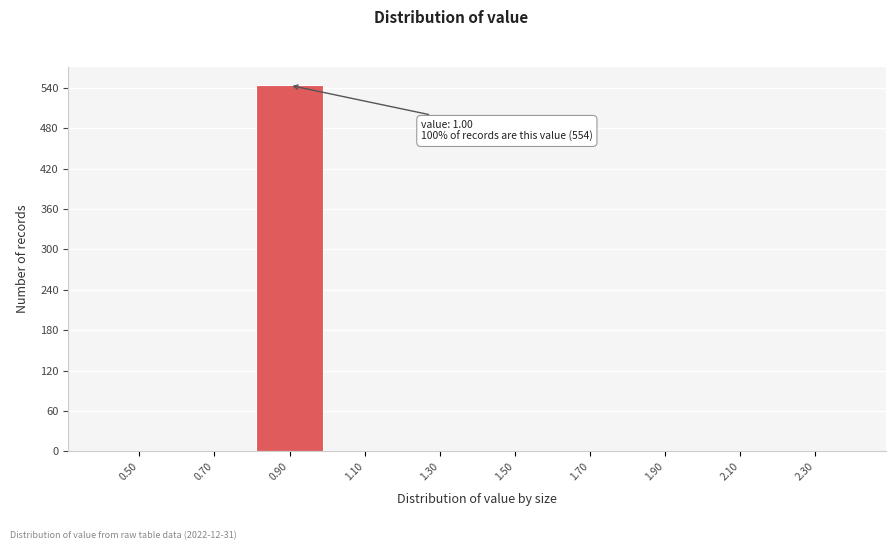

Reading left to right, extract all data points from this chart.

0.50=0	0.70=0	0.90=544	1.10=0	1.30=0	1.50=0	1.70=0	1.90=0	2.10=0	2.30=0